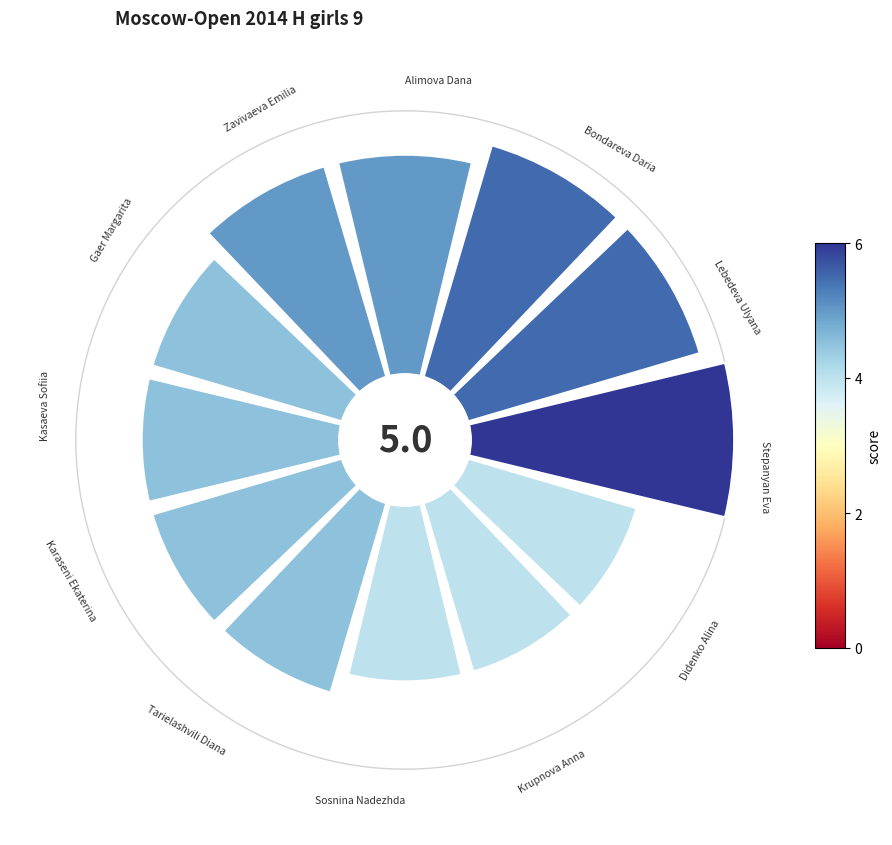

Is the sum of 1 and 4 greater than half?

No